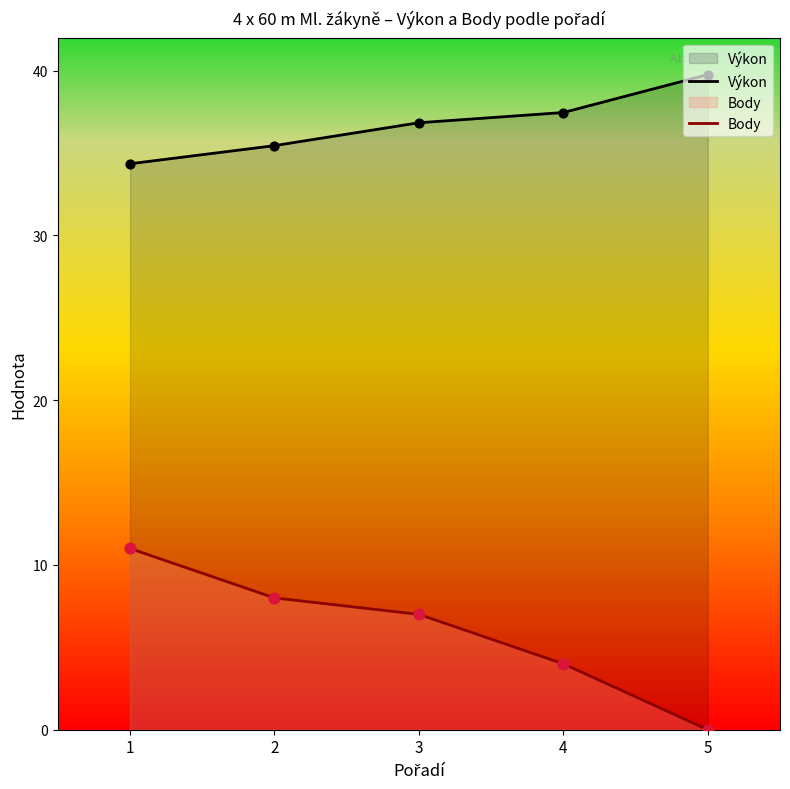

Which series reaches the maximum Y coordinate?

Výkon